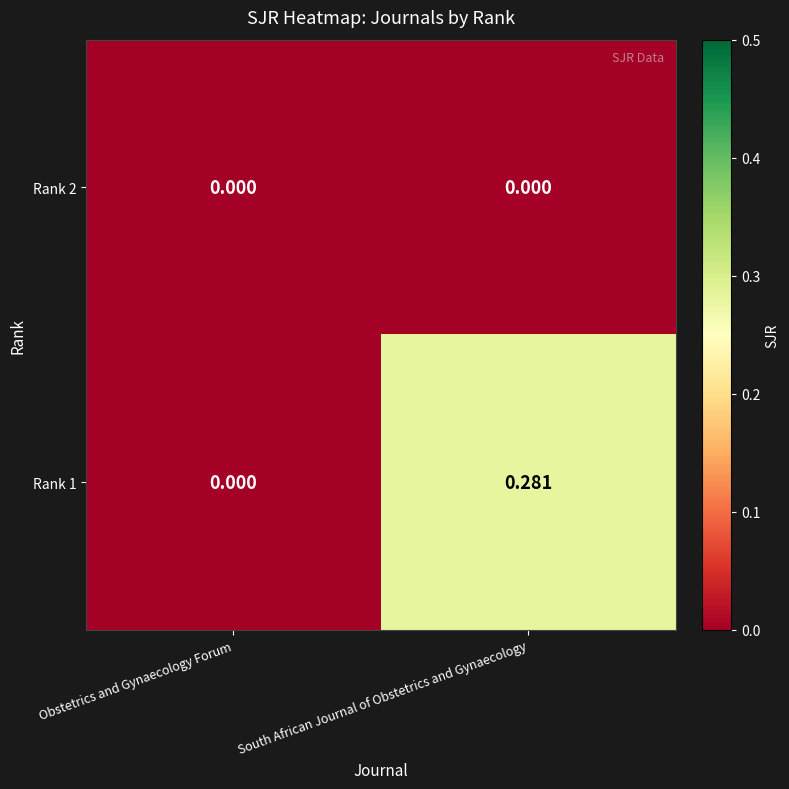

At which category is the sum across all series the highest?

South African Journal of Obstetrics and Gynaecology